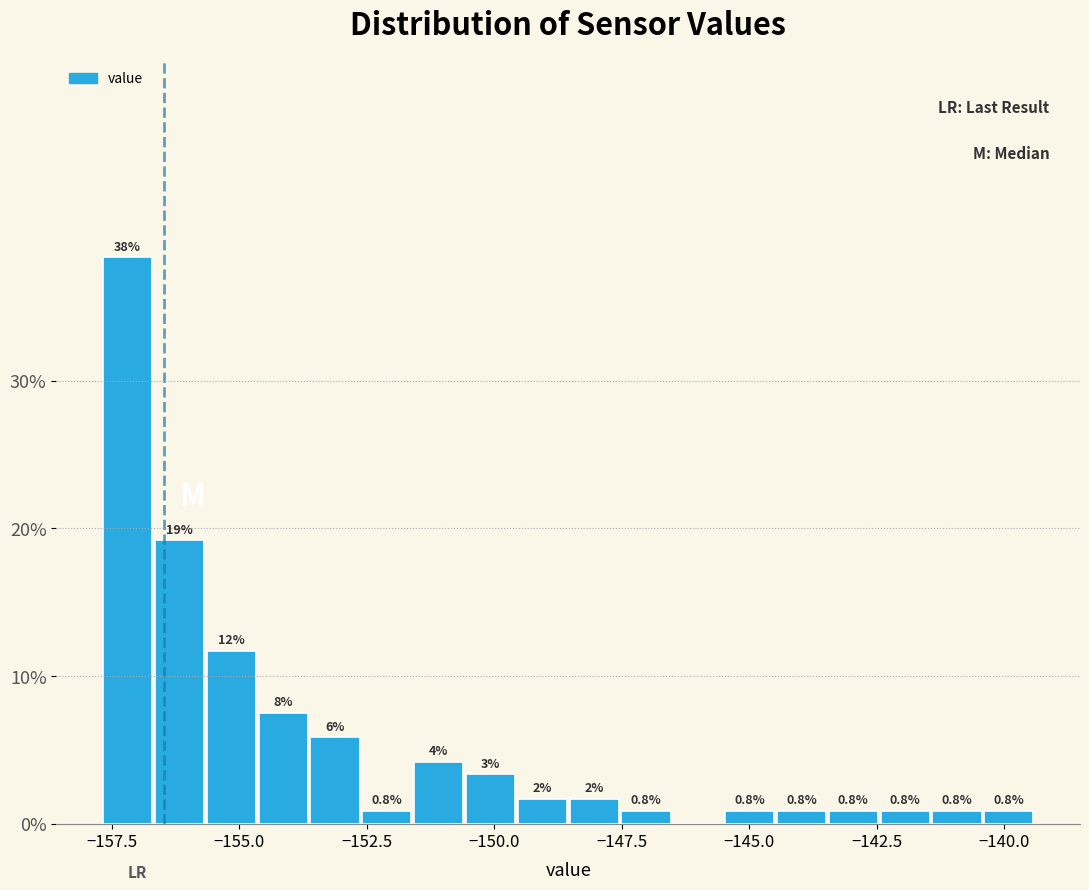

Around what value on the x-axis is the tallest bar? Give the approximate position of its centre, as read against the axis.

-157.0